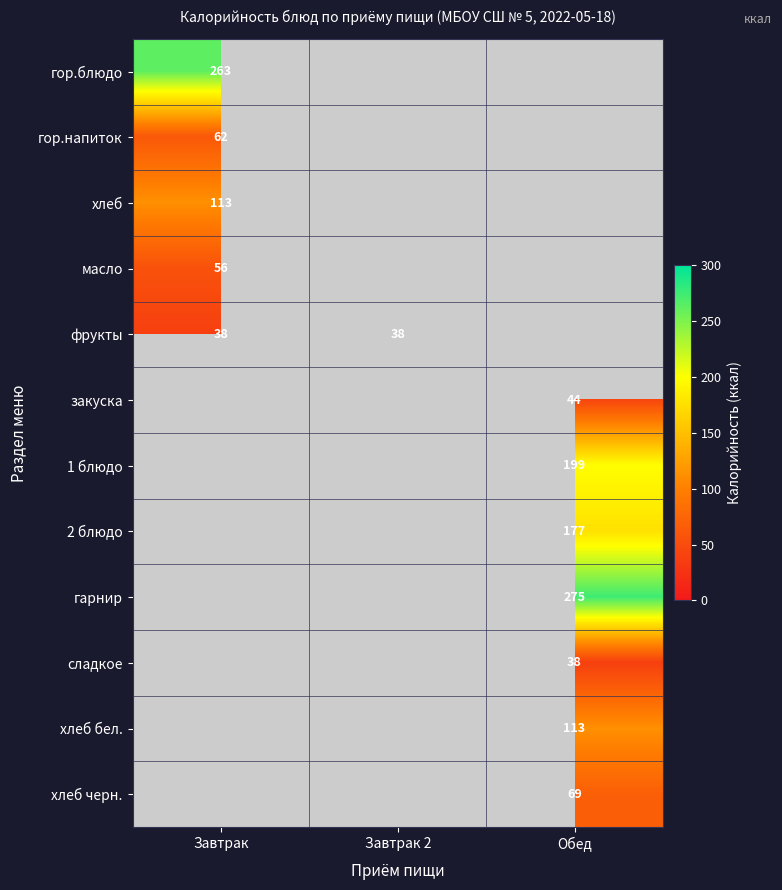

Is it true that гор.блюдо equals 263 at Завтрак?

True